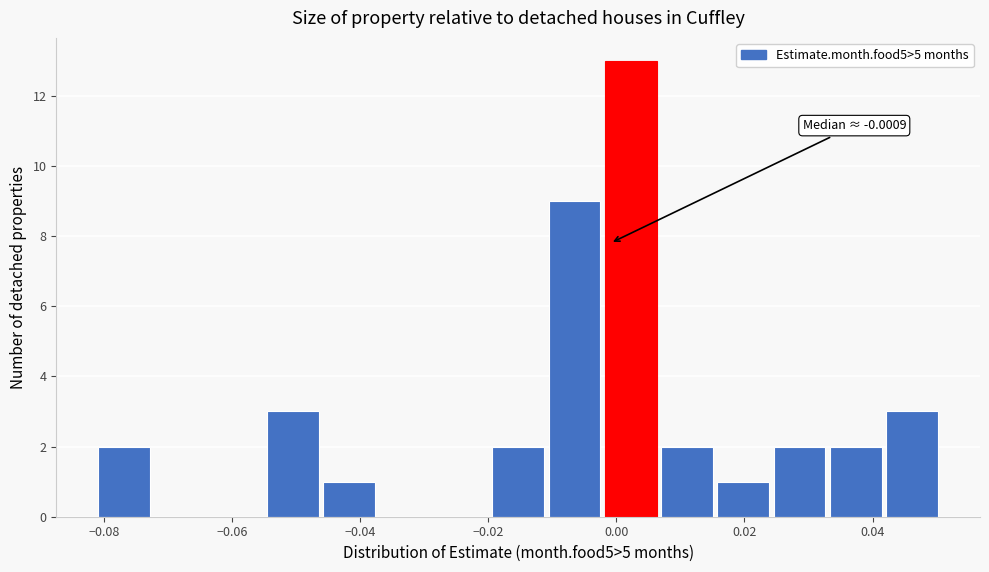

Over which range of the x-axis is the bar tallest?

-0.002 to 0.006